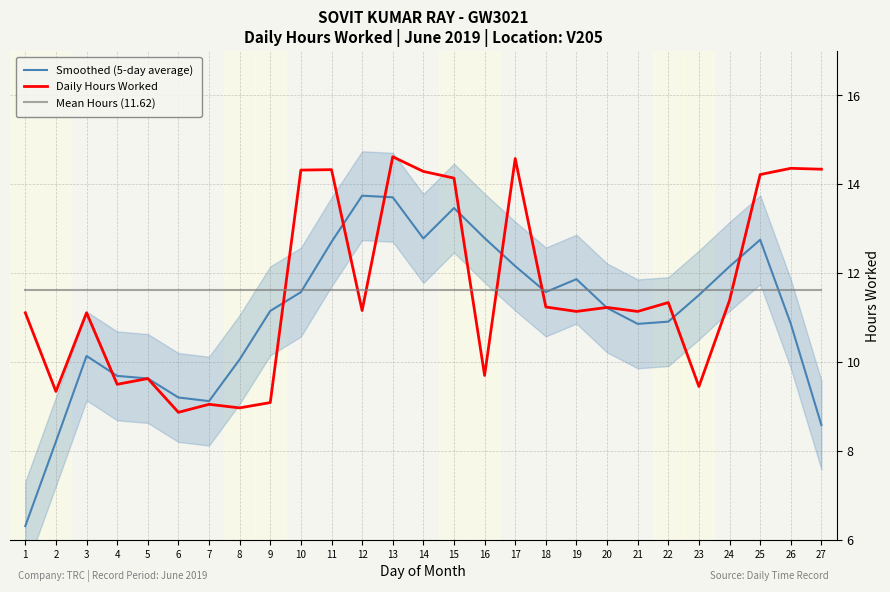

What is the difference between the Daily Hours Worked values at 15 and 18?

2.9